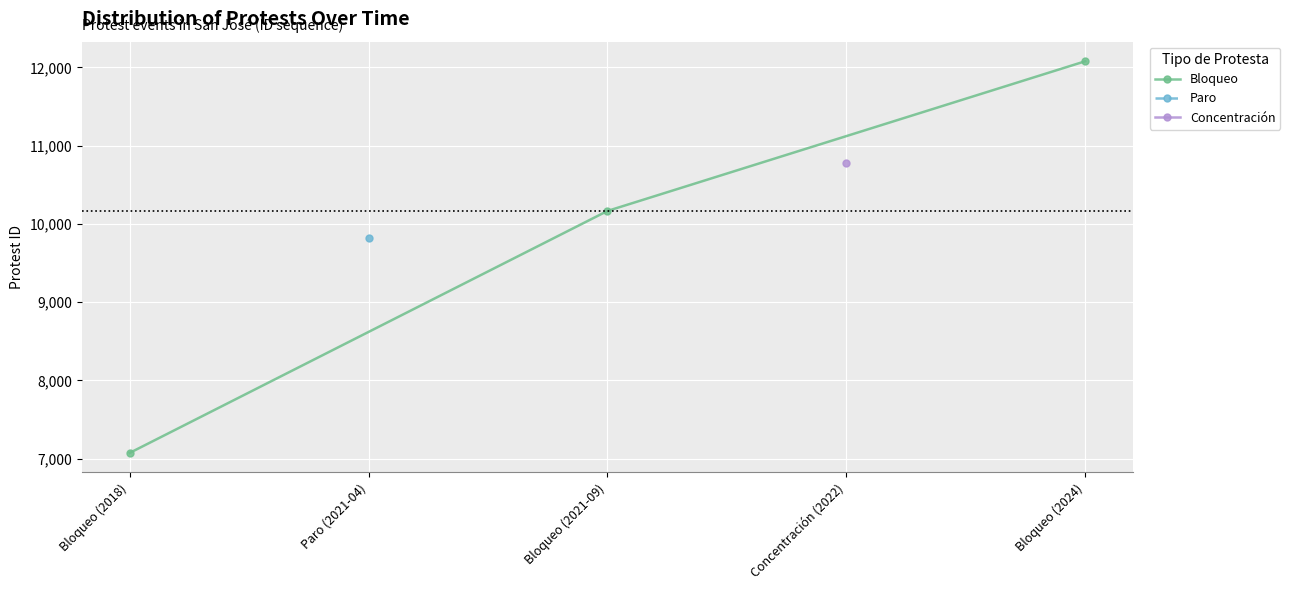

How many lines are shown in the chart?

1